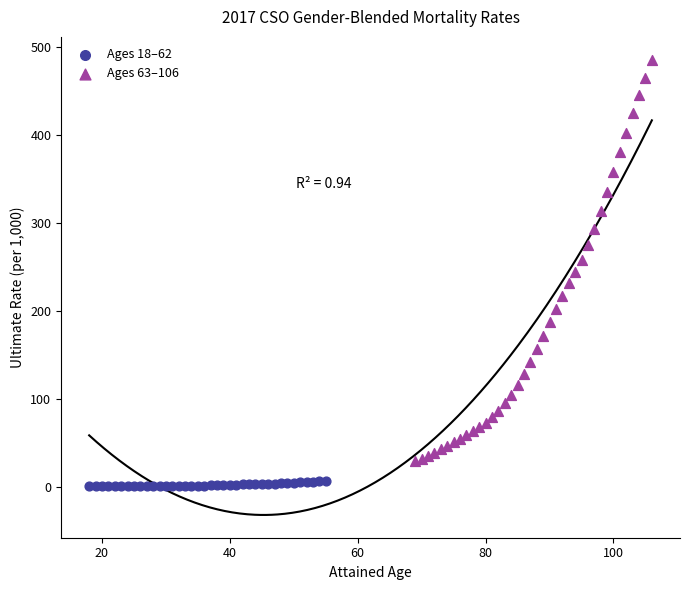

Which series reaches the maximum Y coordinate?

Ages 63–106